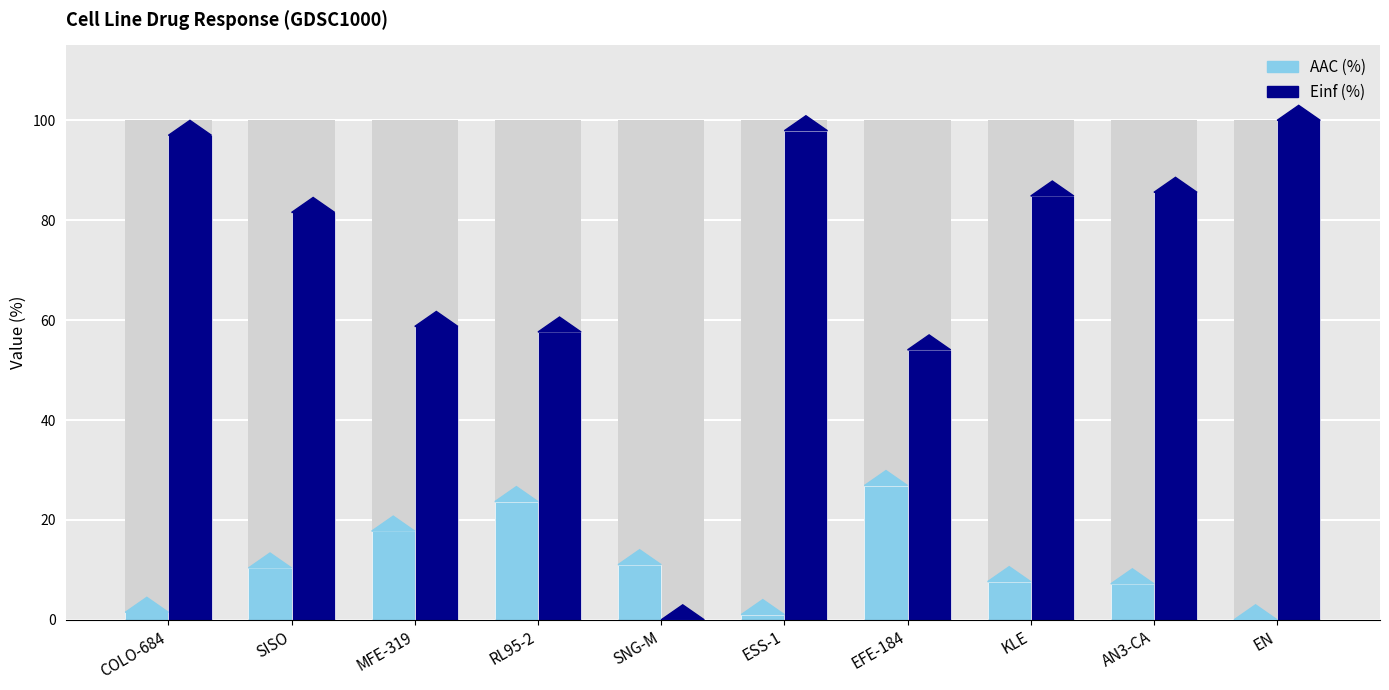

What is the average value of the AAC (%) series?

10.7